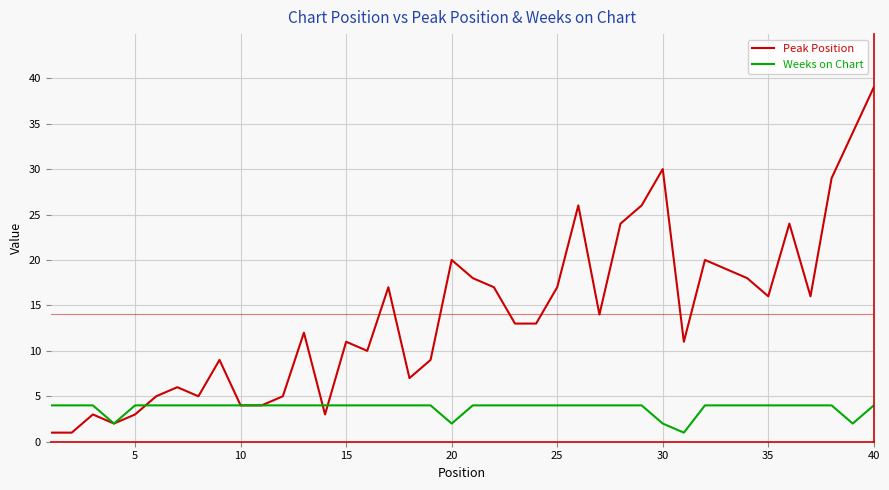

Which series has the largest total across all categories?

Peak Position